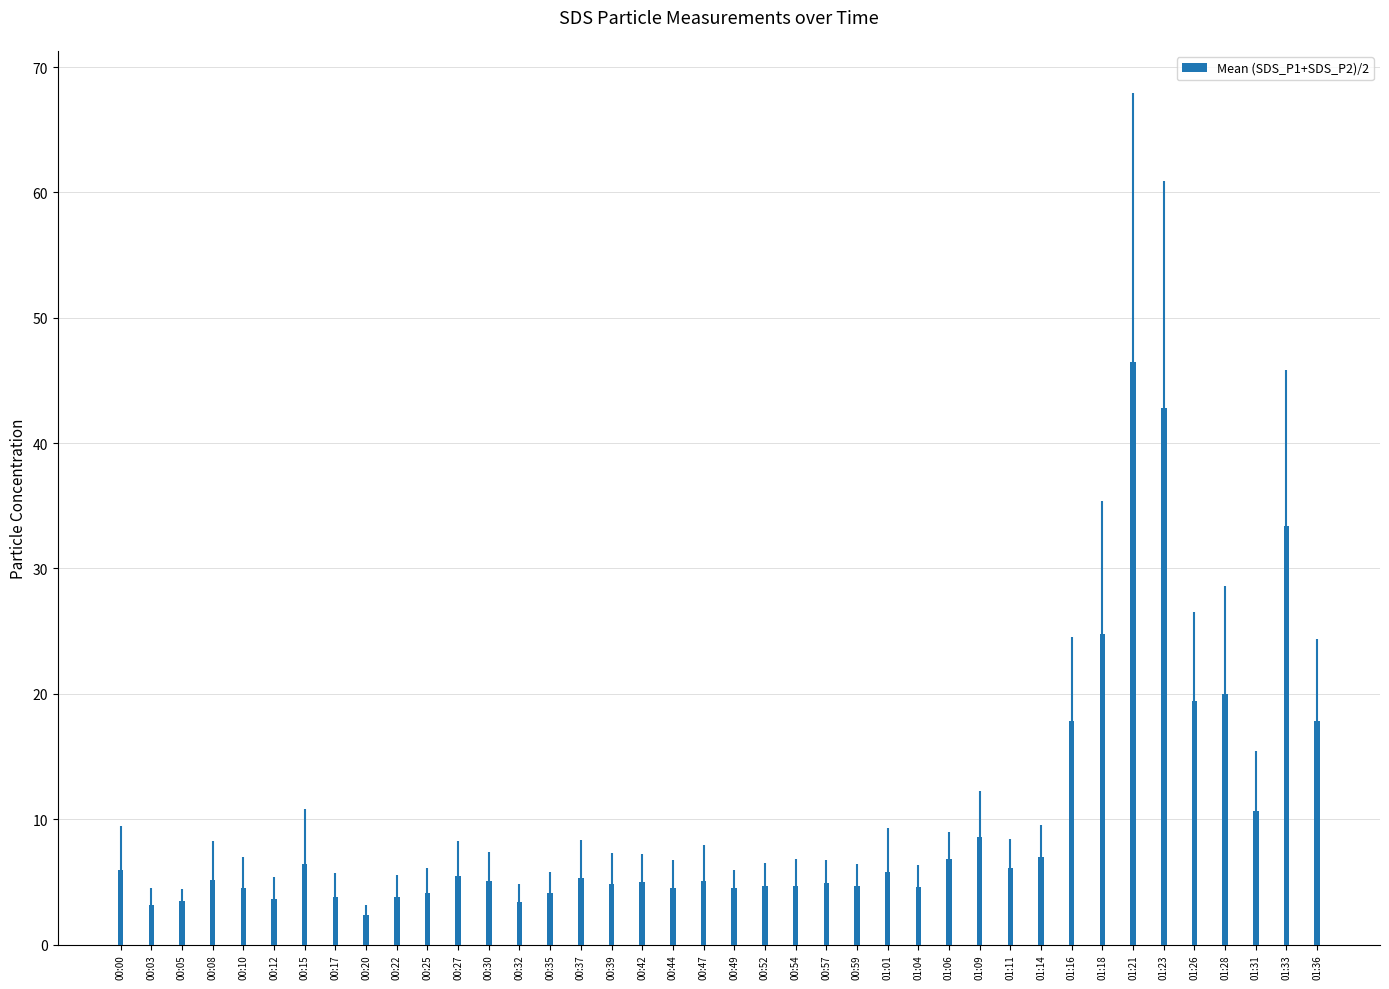

What is the value of the 35th bar from the left?

42.8